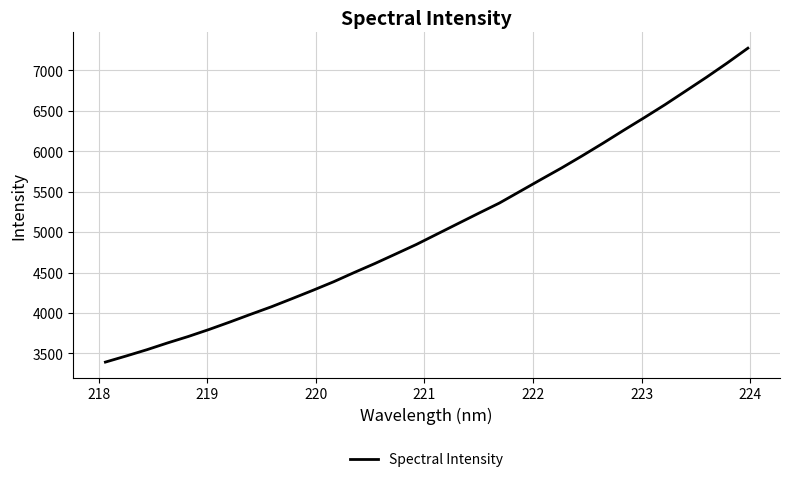

What is the minimum value shown in the chart?

3393.5